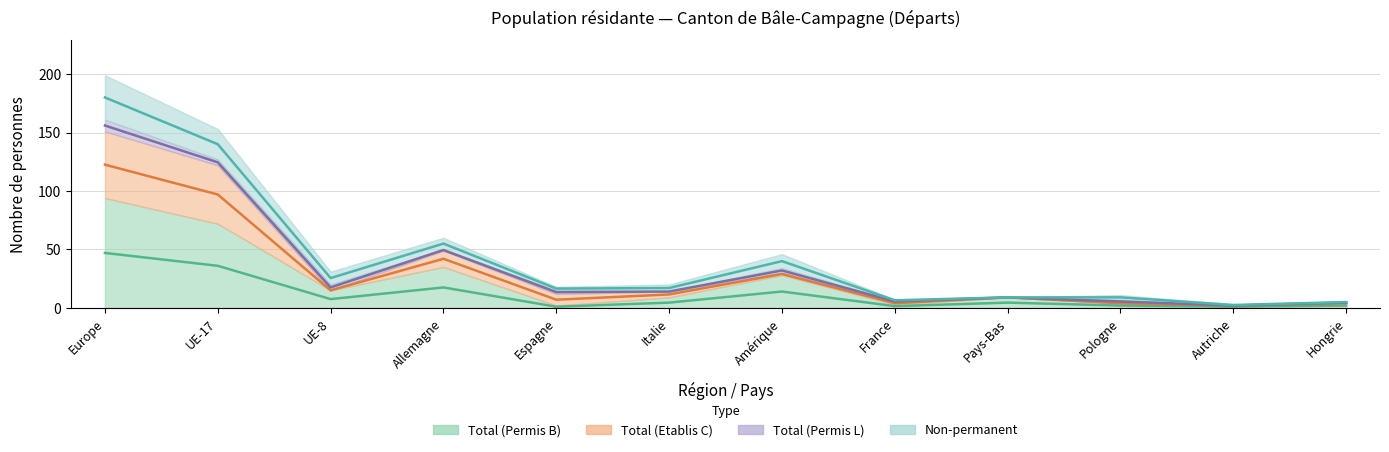

At which category is the sum across all series the highest?

Europe